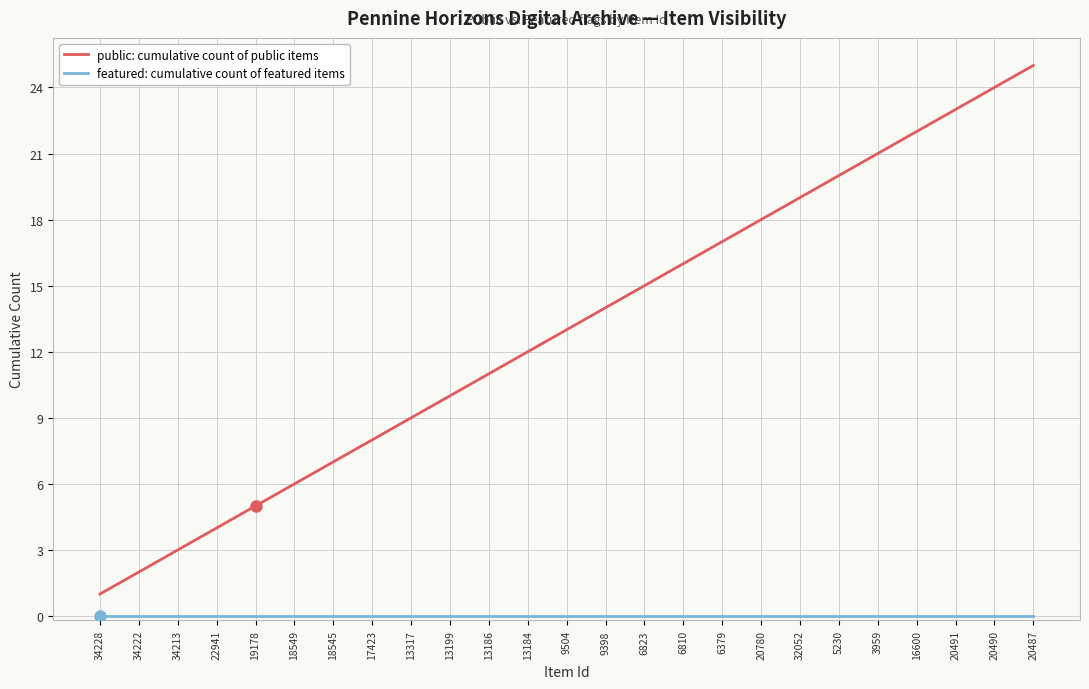

At which category is the sum across all series the highest?

20487